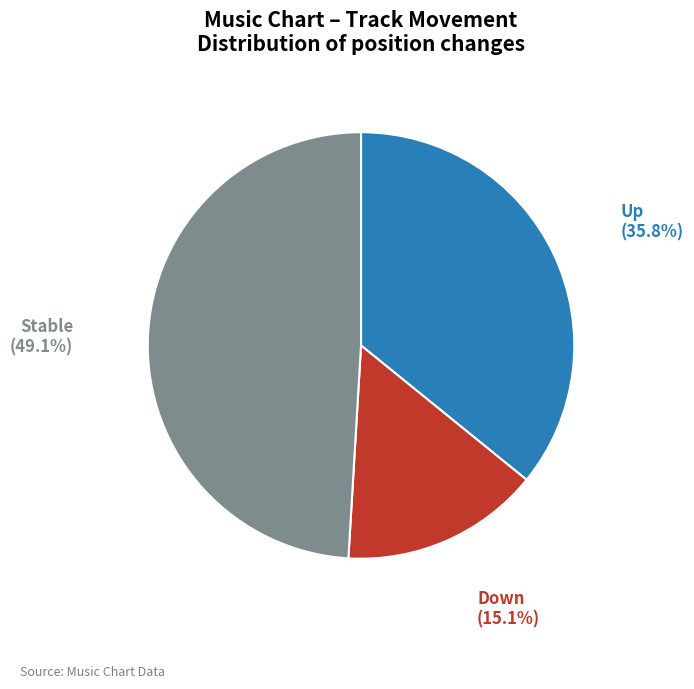

Is there any slice that represents more than half of the pie?

No